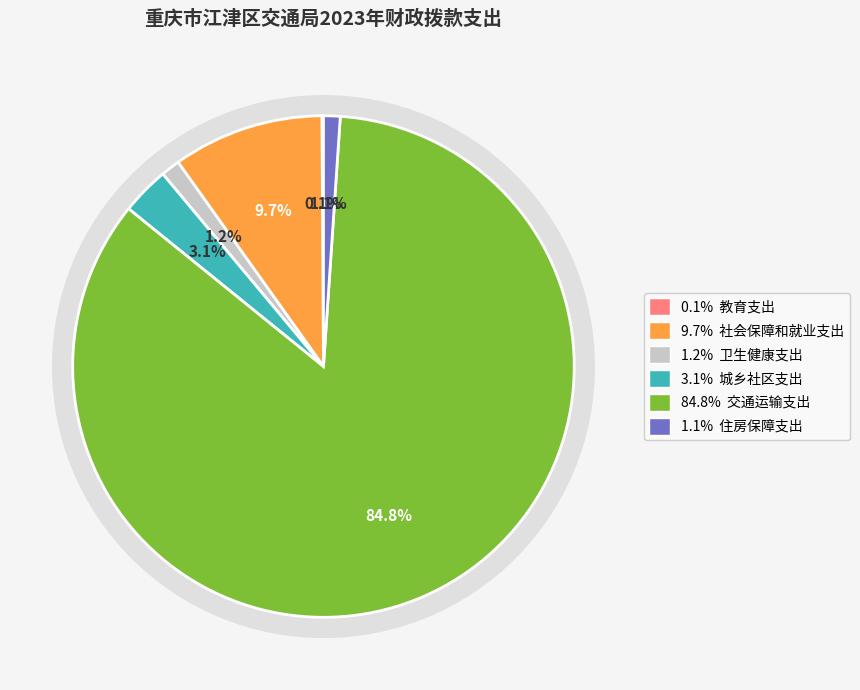

The 住房保障支出 slice represents 1% of the pie. True or false?

True